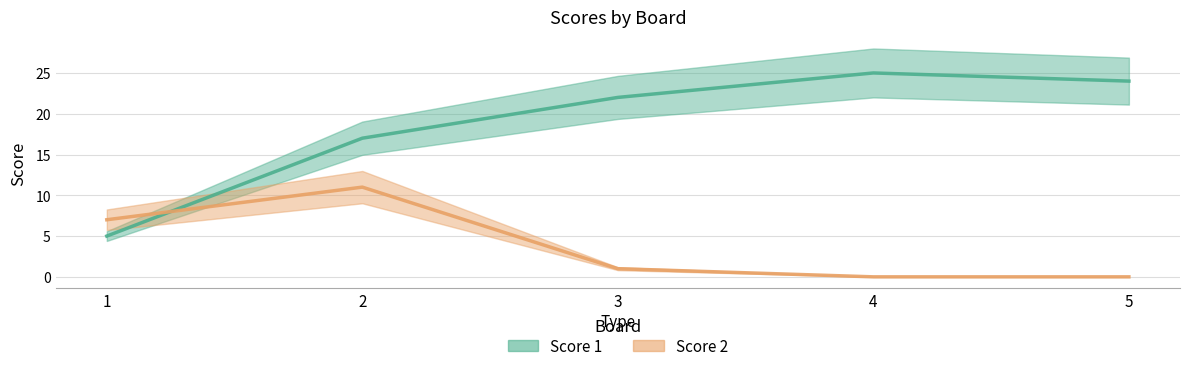

Reading left to right, transcribe all the data shown in this chart.

Score 1: 1=5	2=17	3=22	4=25	5=24
Score 2: 1=7	2=11	3=1	4=0	5=0